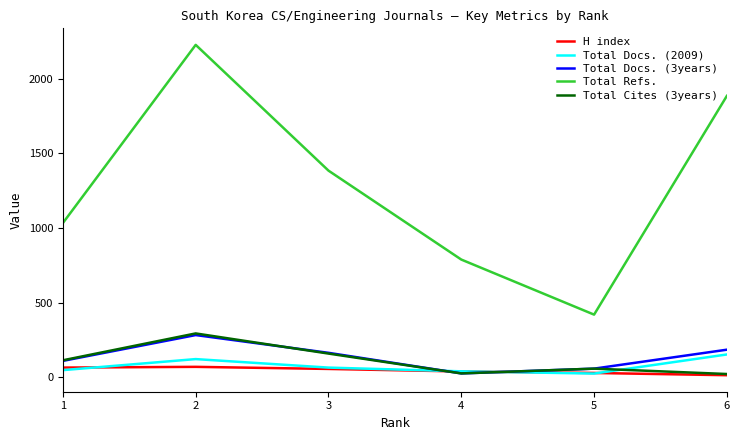

Where is the first local maximum for Total Docs. (2009)?

2